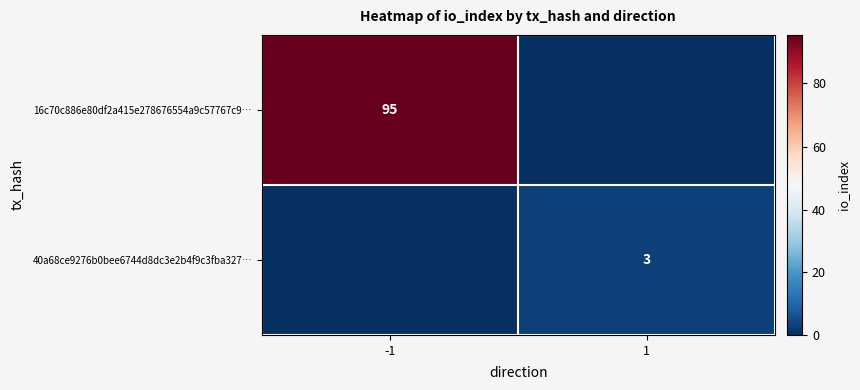

True or false: 16c70c886e80df2a415e278676554a9c57767c9… has a value of 158 at -1.

False